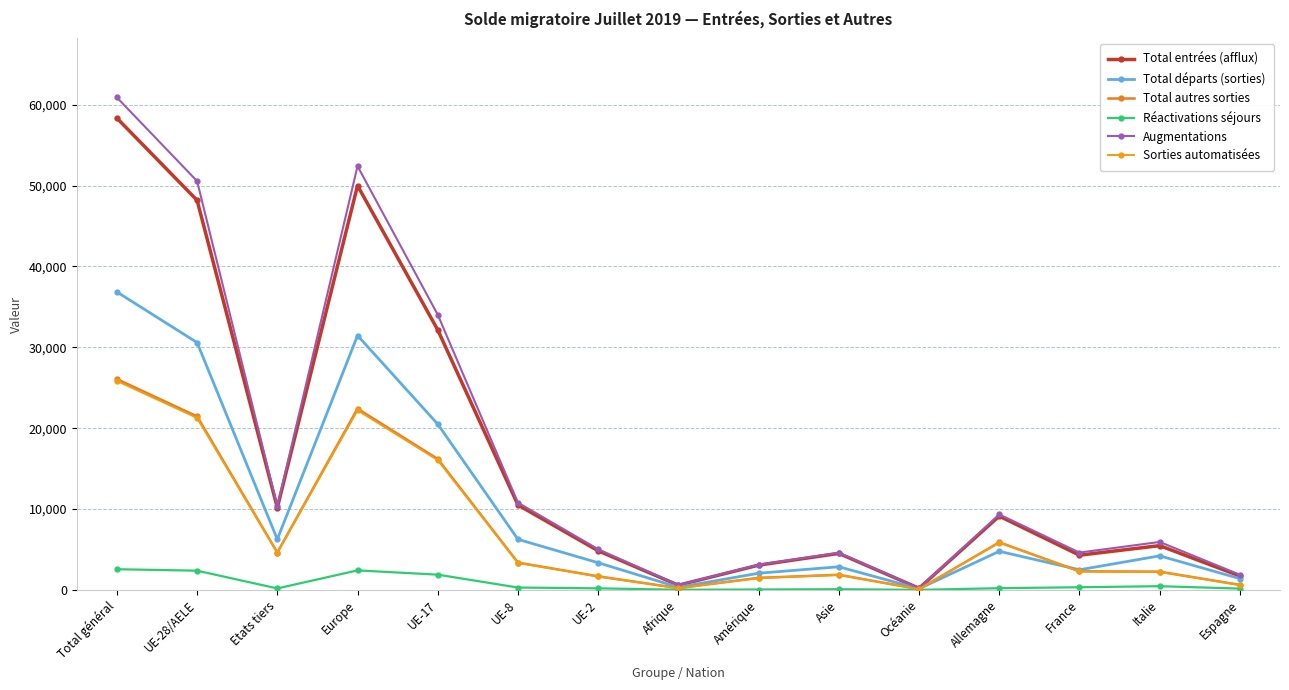

What is the label of the 4th point from the right?

Allemagne